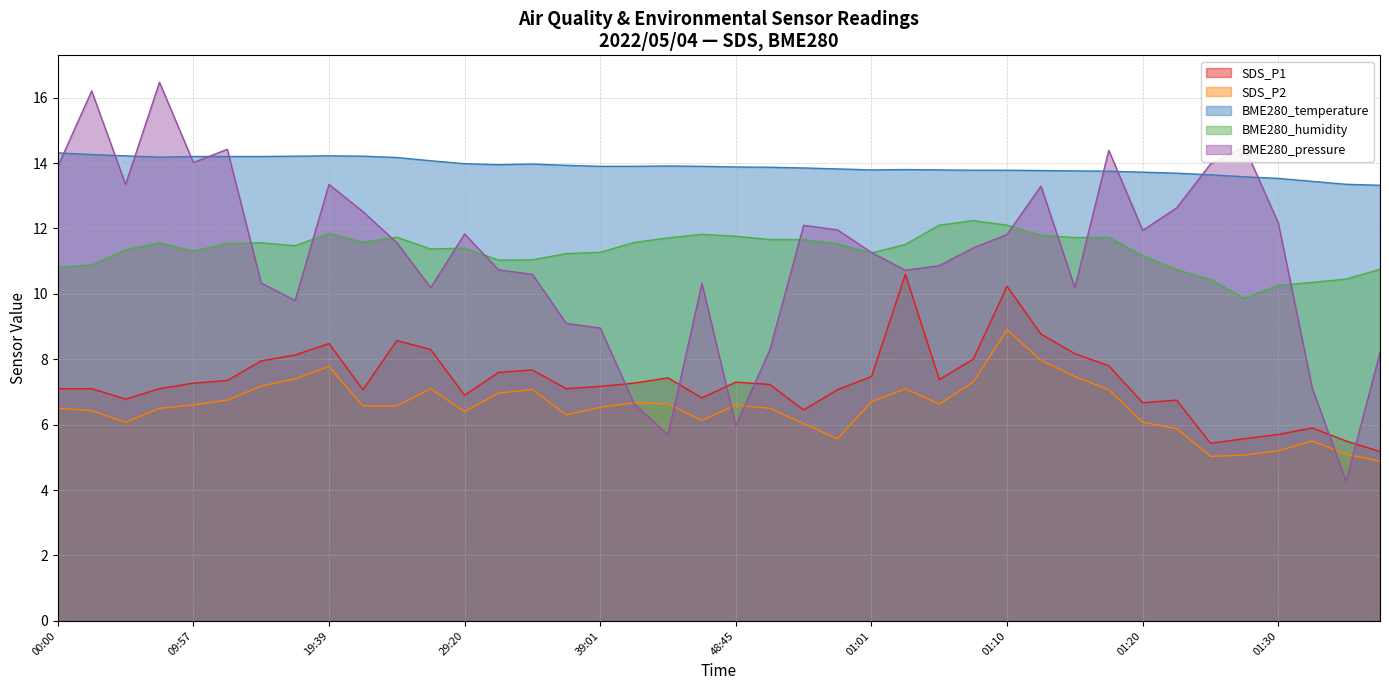

Read the SDS_P1 value at 29:20.

6.9